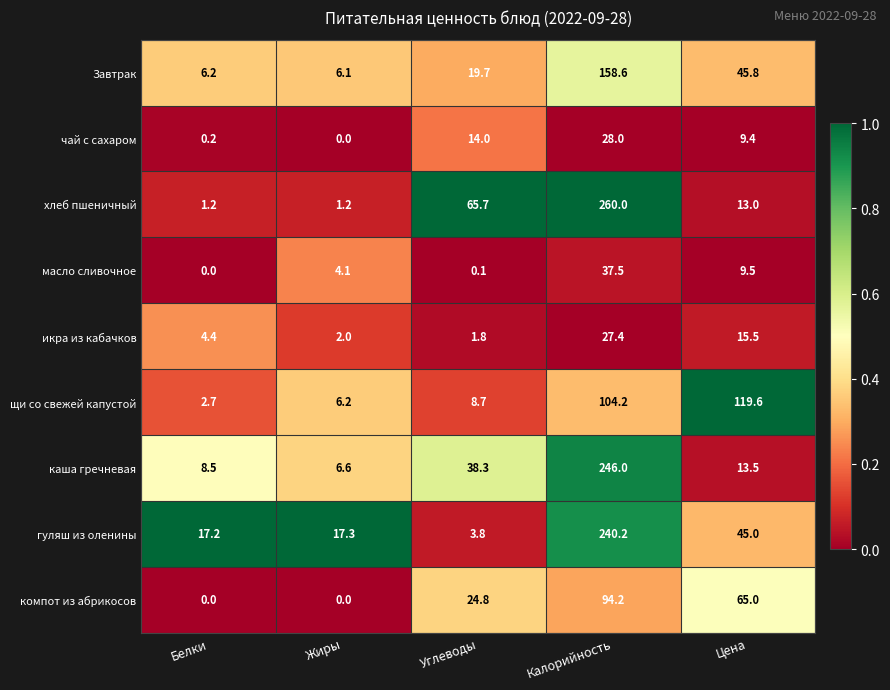

Between Жиры and Углеводы, which series saw the biggest shift?

хлеб пшеничный